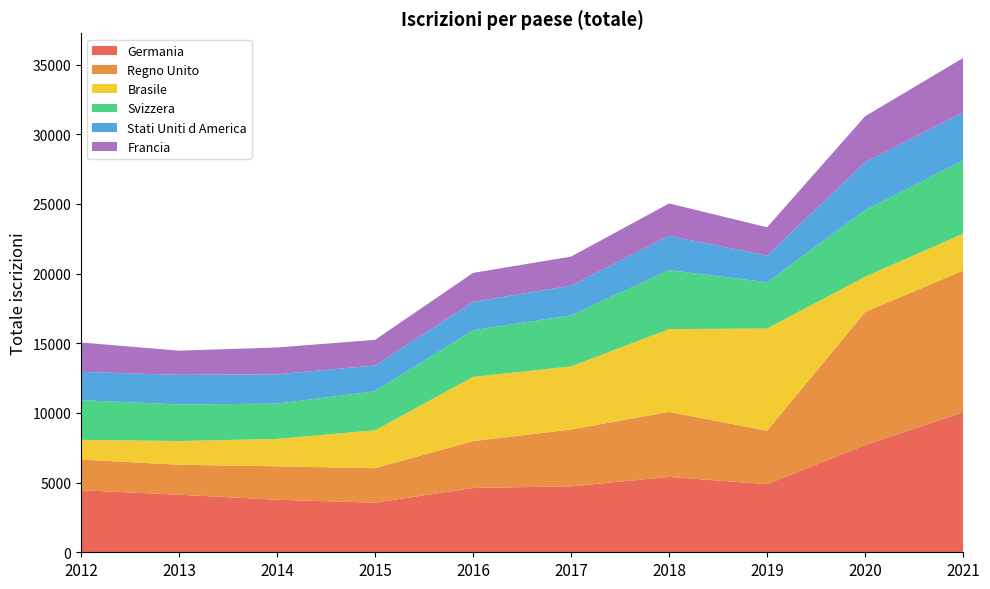

Reading left to right, extract all data points from this chart.

Germania: 4453	4132	3771	3562	4616	4732	5410	4889	7695	10050
Regno Unito: 2202	2152	2398	2473	3363	4080	4668	3834	9552	10174
Brasile: 1415	1701	1969	2723	4608	4529	5942	7337	2533	2640
Svizzera: 2850	2625	2530	2806	3350	3663	4229	3314	4782	5247
Stati Uniti d America: 2030	2126	2109	1840	2032	2134	2466	1915	3435	3440
Francia: 2106	1735	1920	1844	2083	2086	2324	2037	3297	3925